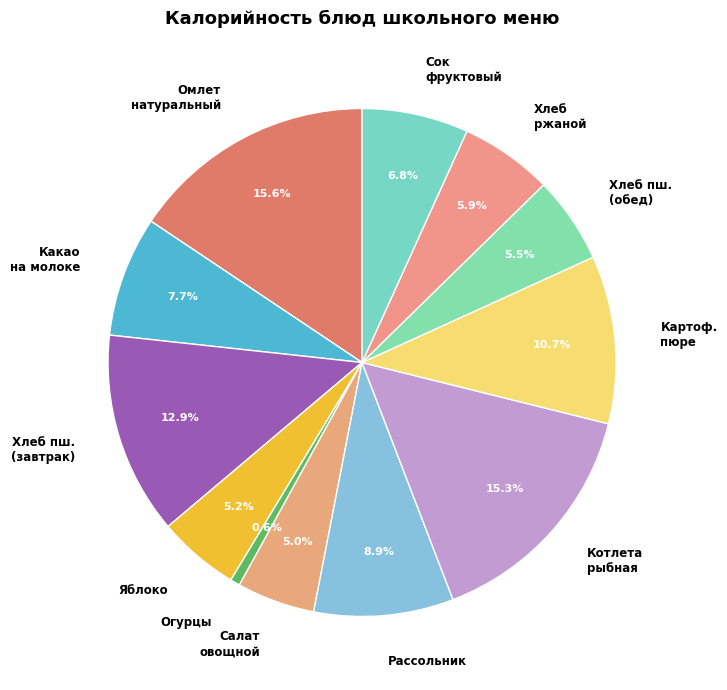

Is there a majority slice in this chart?

No